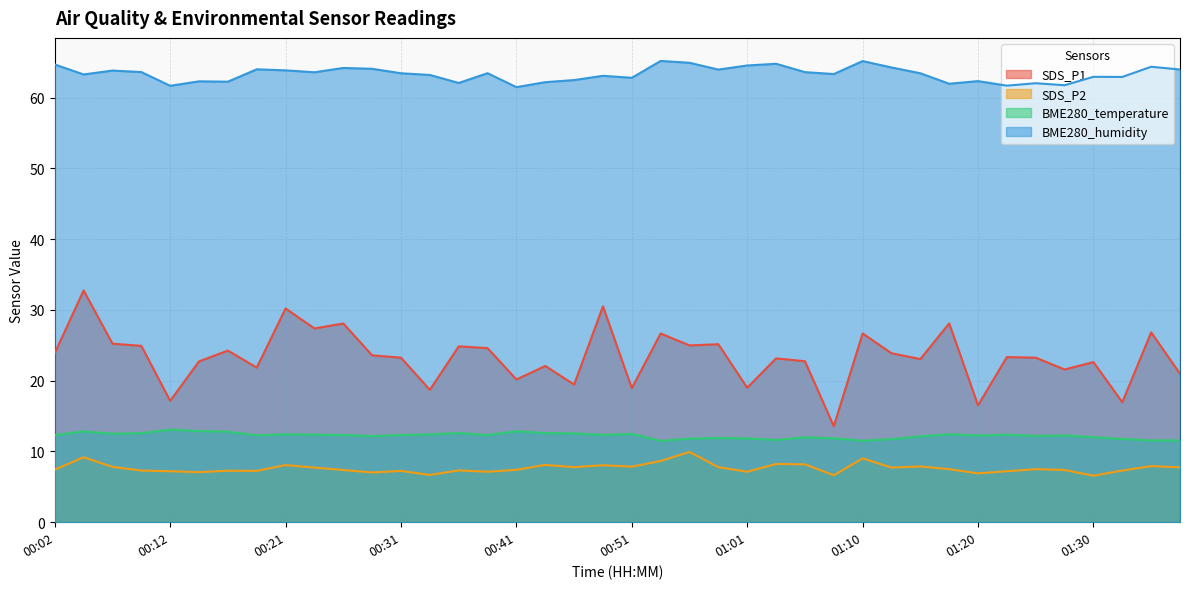

The value of SDS_P2 at 00:43 is 11.6. True or false?

False